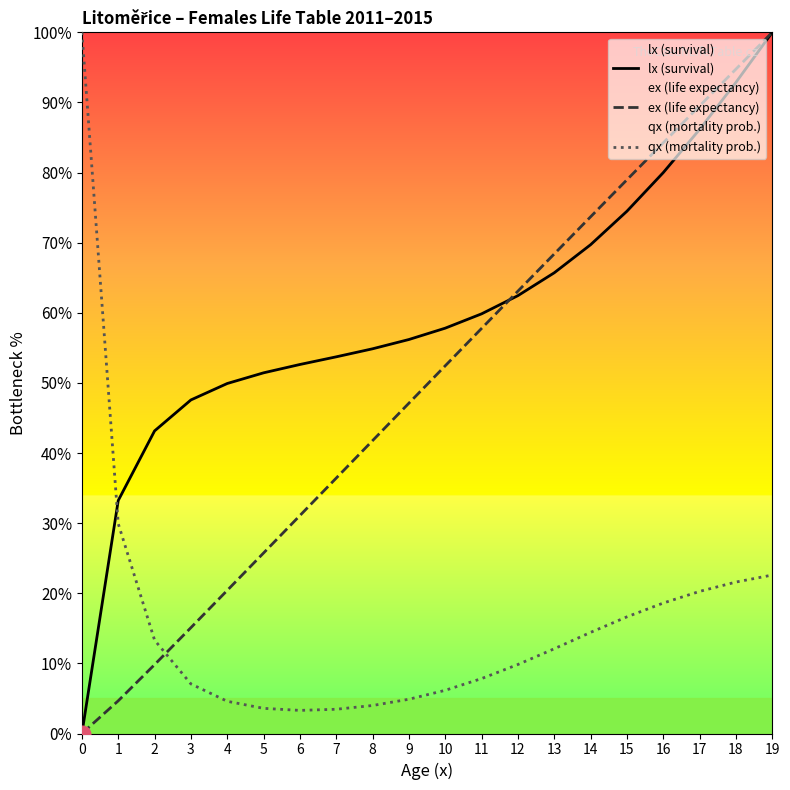

How many values in the lx (survival) series are below 57?

10